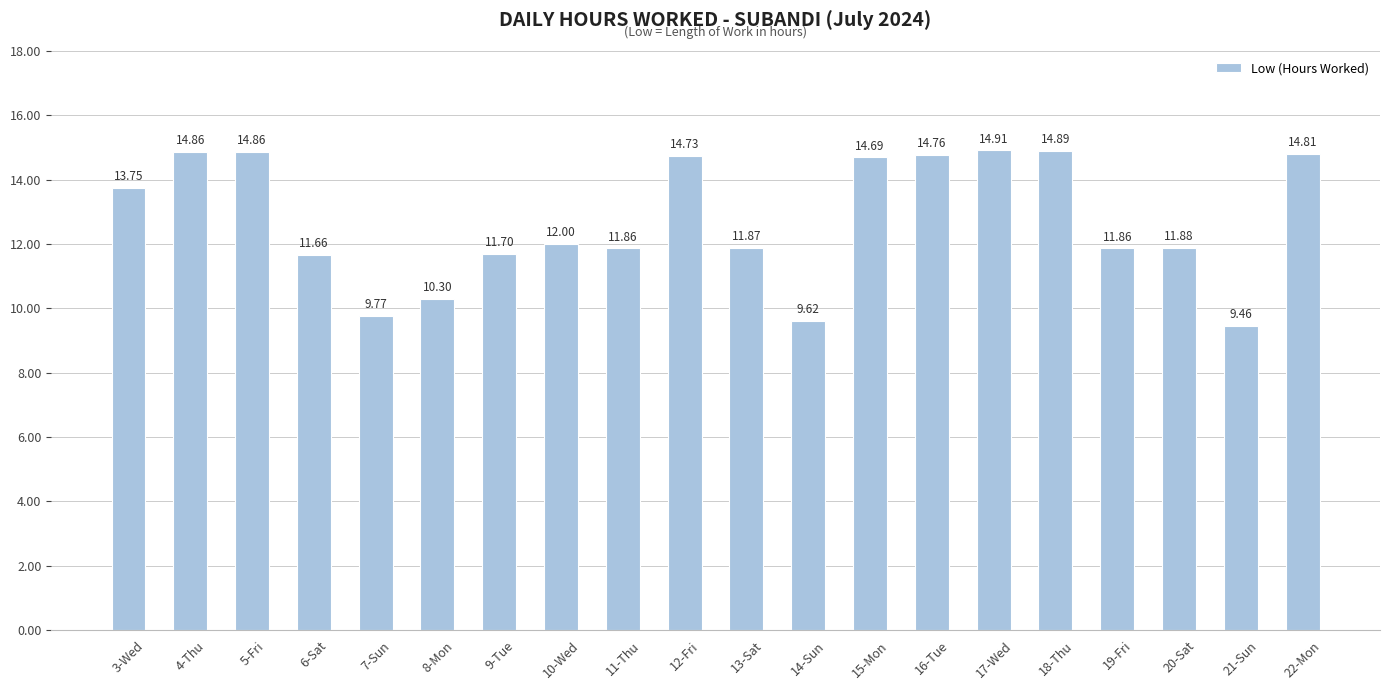

What is the maximum value shown in the chart?

14.9